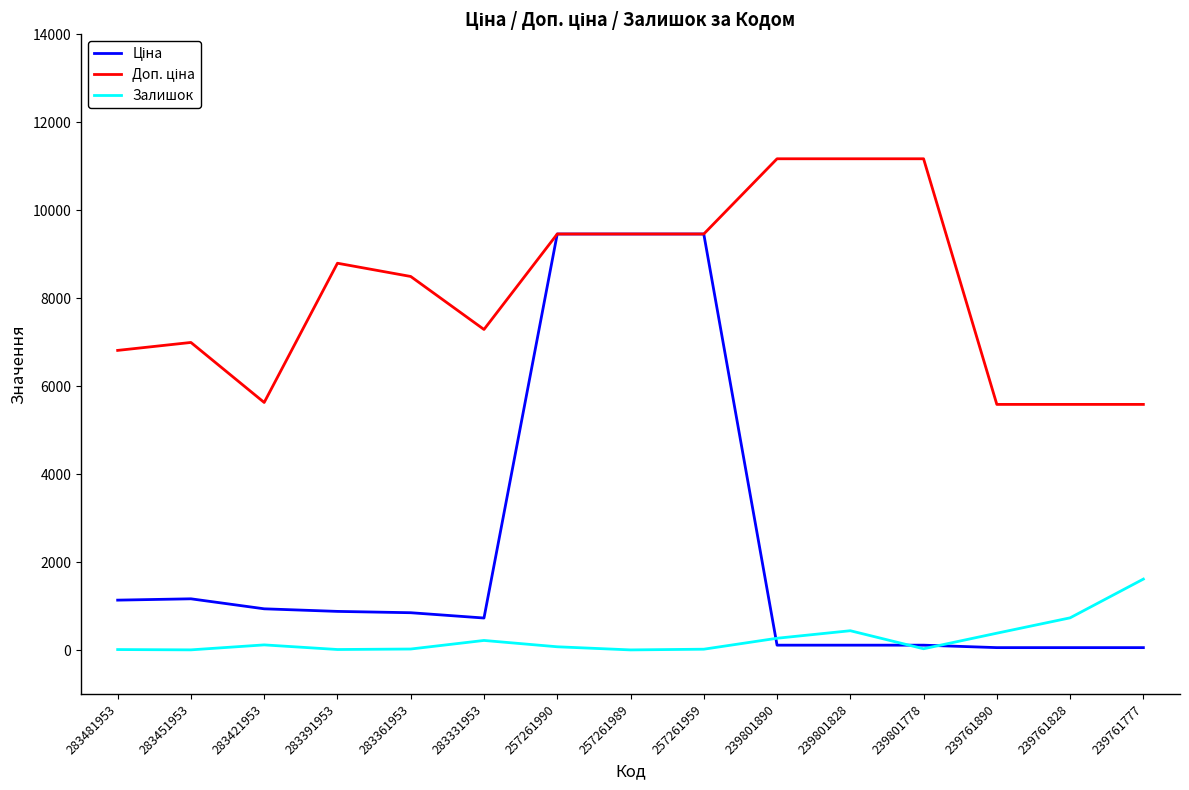

True or false: Залишок has a value of 262.0 at 239761828.

False